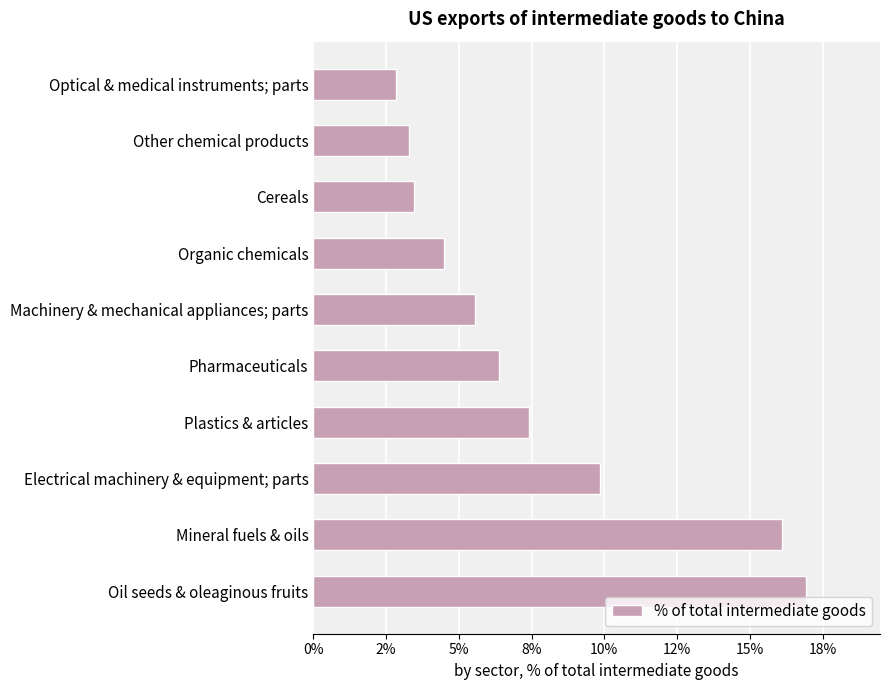

List the labels in order of value, smallest first.

Optical & medical instruments; parts, Other chemical products, Cereals, Organic chemicals, Machinery & mechanical appliances; parts, Pharmaceuticals, Plastics & articles, Electrical machinery & equipment; parts, Mineral fuels & oils, Oil seeds & oleaginous fruits